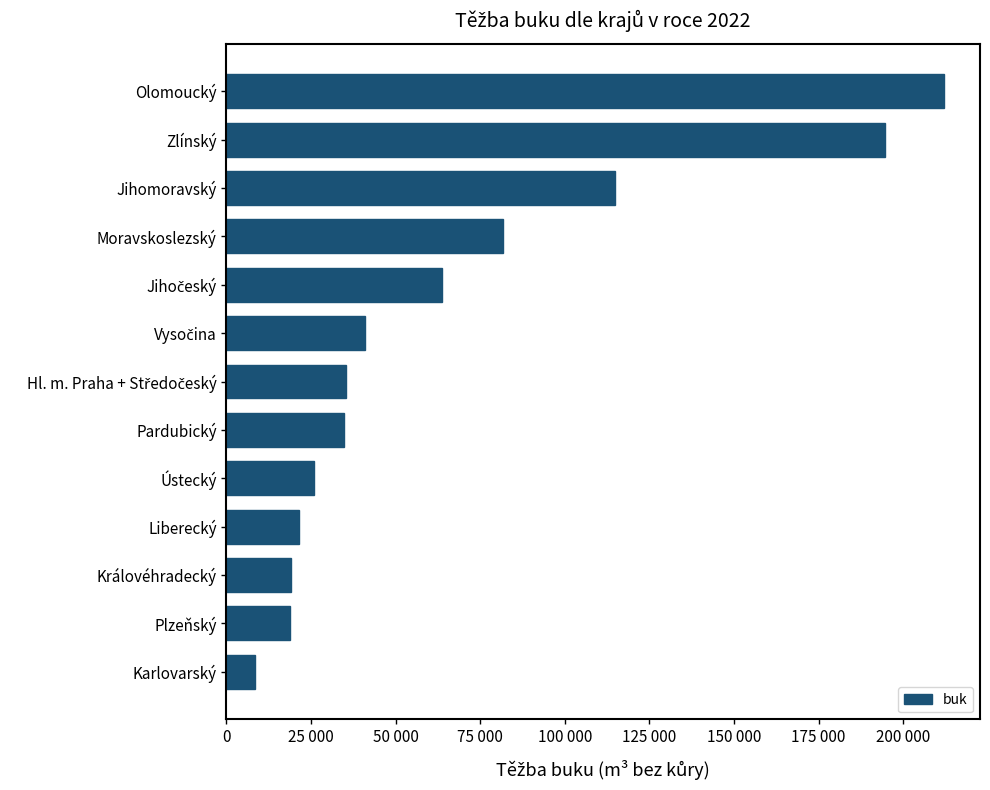

Which category has the highest value across all series?

Olomoucký